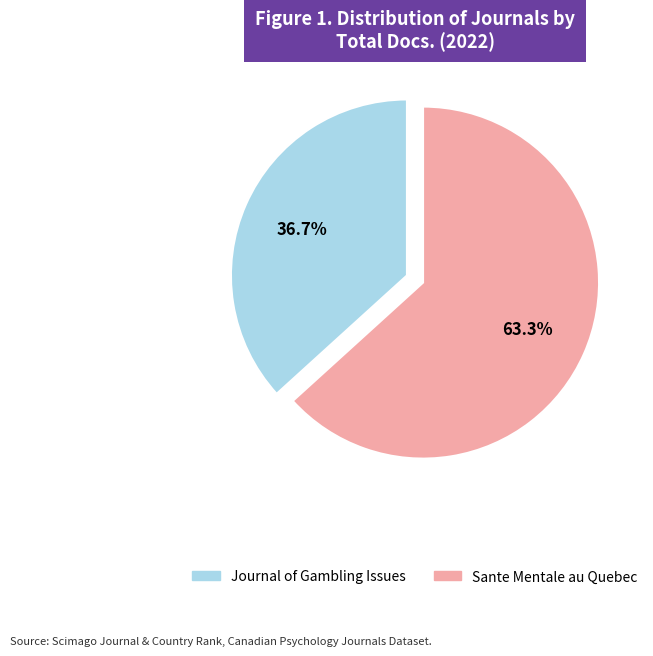

Which slice represents more than half of the pie?

Sante Mentale au Quebec